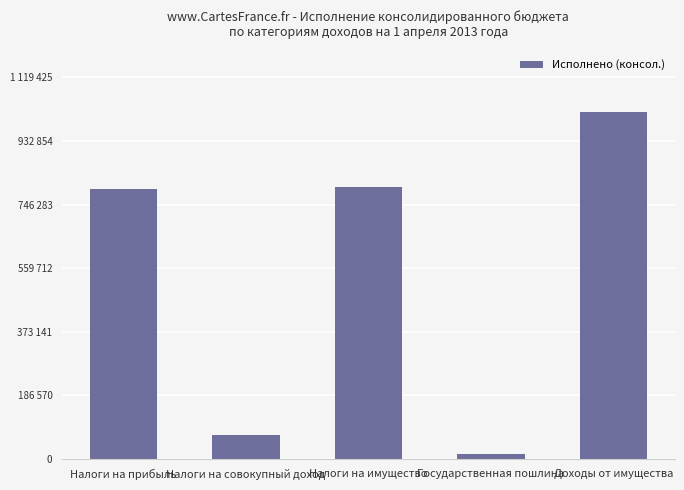

List the labels in order of value, smallest first.

Государственная пошлина, Налоги на совокупный доход, Налоги на прибыль, Налоги на имущество, Доходы от имущества